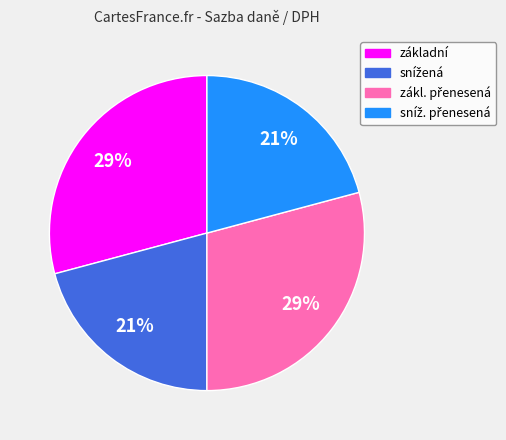

Does základní account for over 50% of the chart?

No